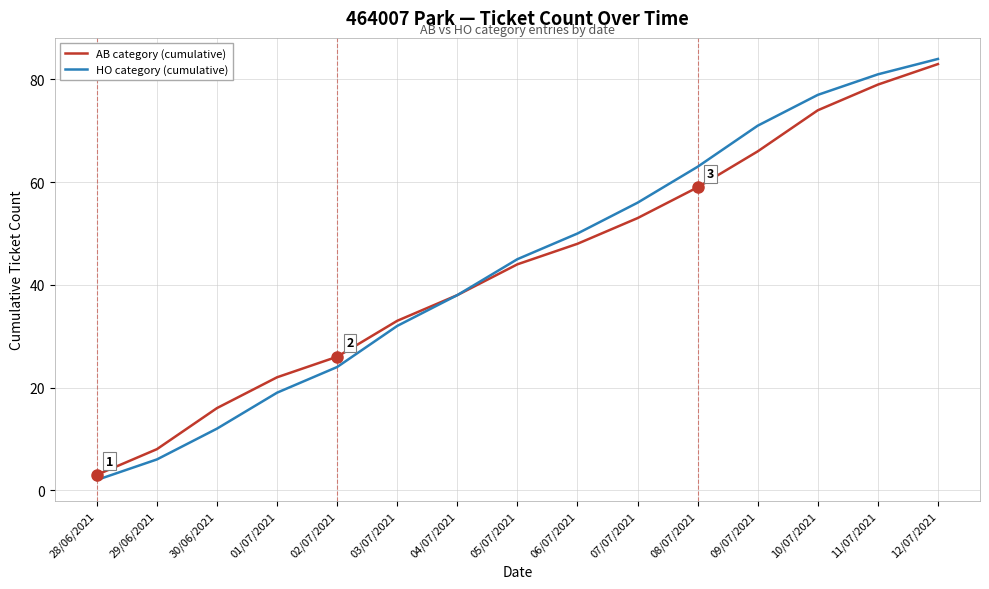

At which label is AB category (cumulative) closest to 43?

05/07/2021